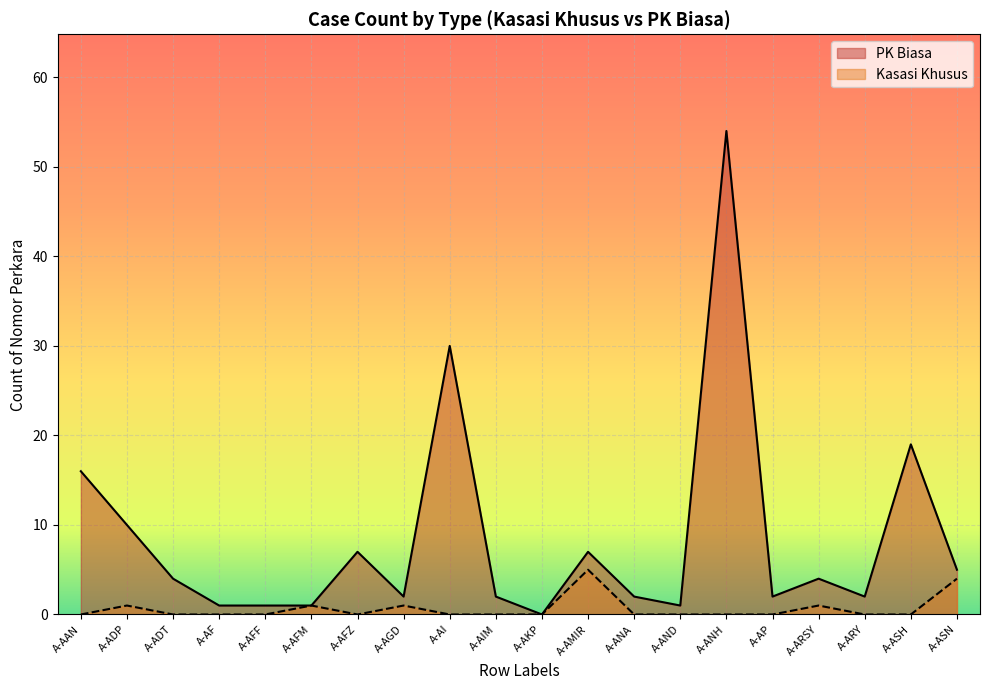

True or false: PK Biasa and Kasasi Khusus cross at least once.

False